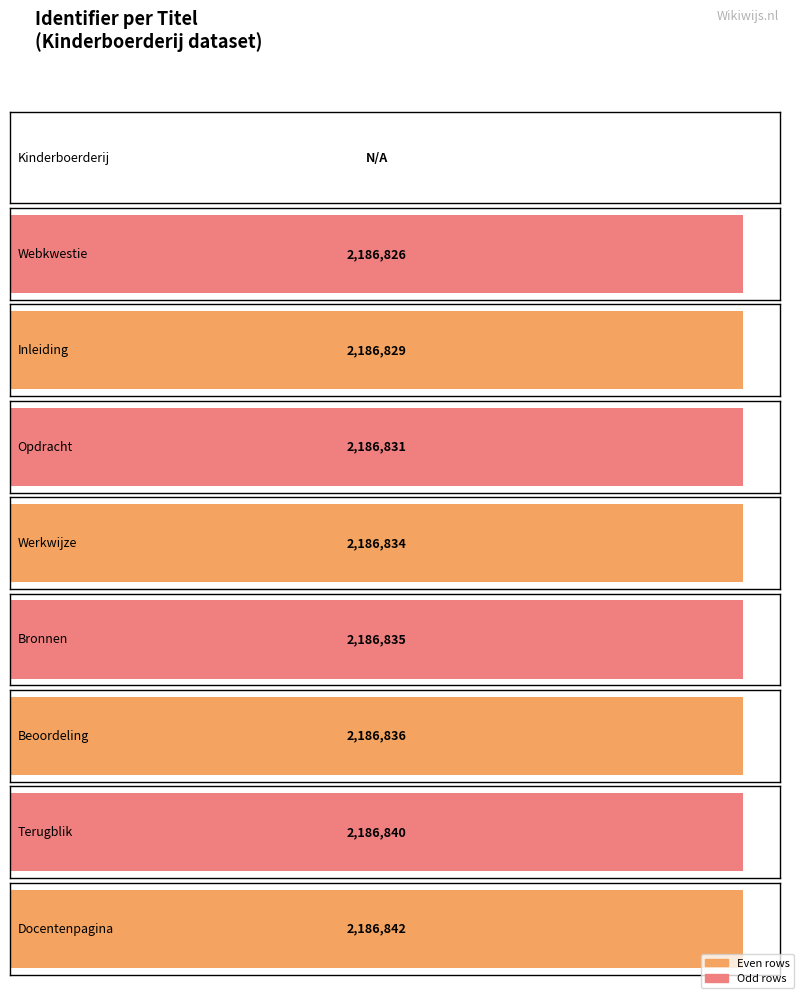

Reading left to right, list all the values displayed in this chart.

Kinderboerderij=0	Webkwestie=2186826	Inleiding=2186829	Opdracht=2186831	Werkwijze=2186834	Bronnen=2186835	Beoordeling=2186836	Terugblik=2186840	Docentenpagina=2186842